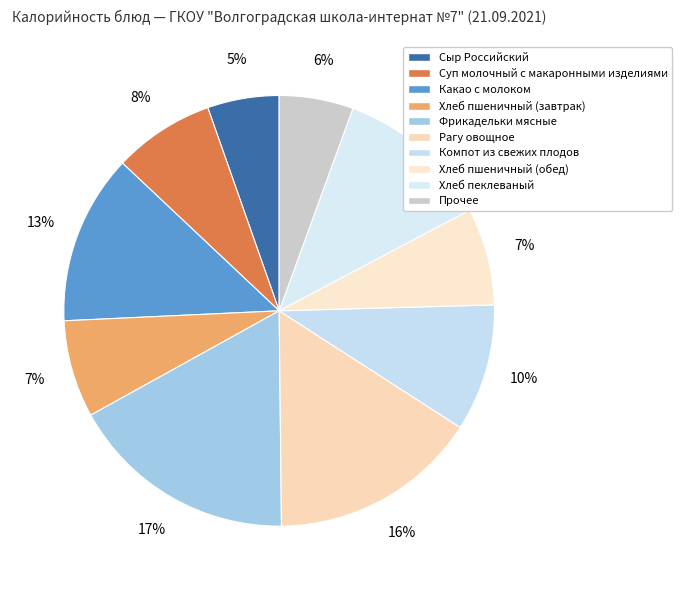

How many slices are in this pie chart?

10